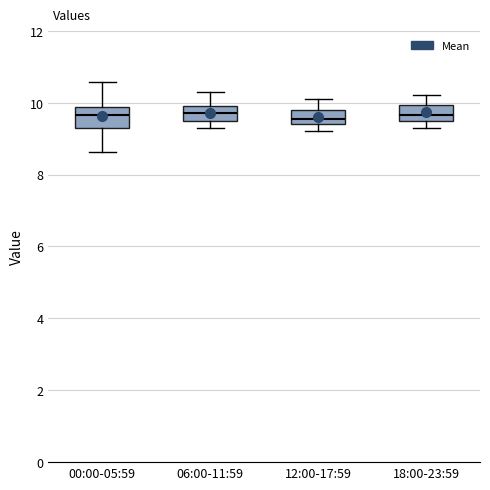

Reading left to right, transcribe this box plot: for each box, give where its median line is, the range the box spans, and where its two whiskers end, as read against the y-axis. The values are not printed on the chart, so give them approximately, as read against the axis.

00:00-05:59: median 9.6, box 9.4 to 9.8, whiskers 8.6 to 10.6
06:00-11:59: median 9.8, box 9.6 to 10.0, whiskers 9.4 to 10.4
12:00-17:59: median 9.6, box 9.4 to 9.8, whiskers 9.2 to 10.2
18:00-23:59: median 9.6 (inside the box), box 9.6 to 10.0, whiskers 9.4 to 10.2